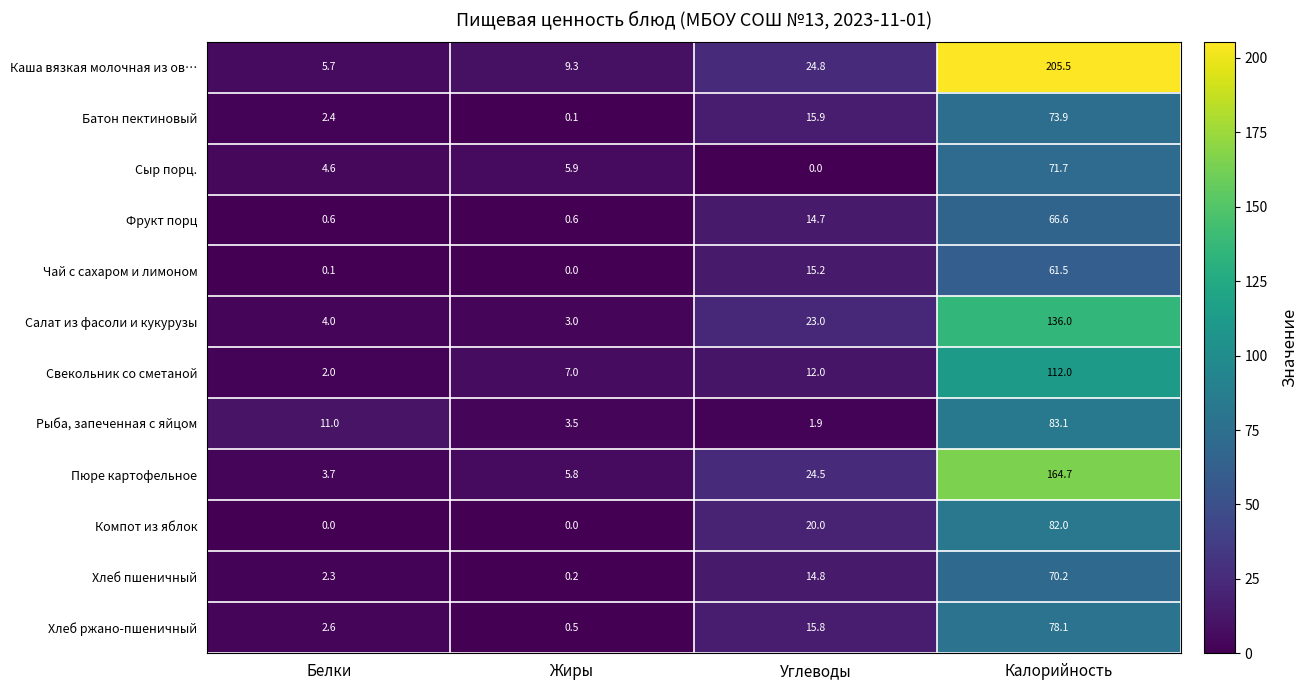

True or false: Сыр порц. has a value of 94.8 at Калорийность.

False